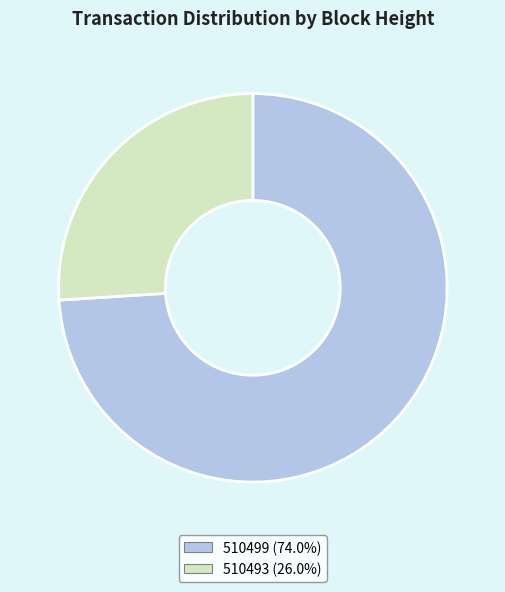

What is the ratio of the value at 510493 to the value at 510499?

0.4